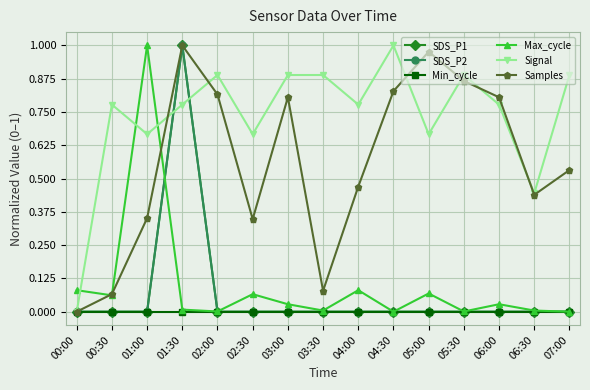

At which category does the chart reach its peak across all series?

01:30